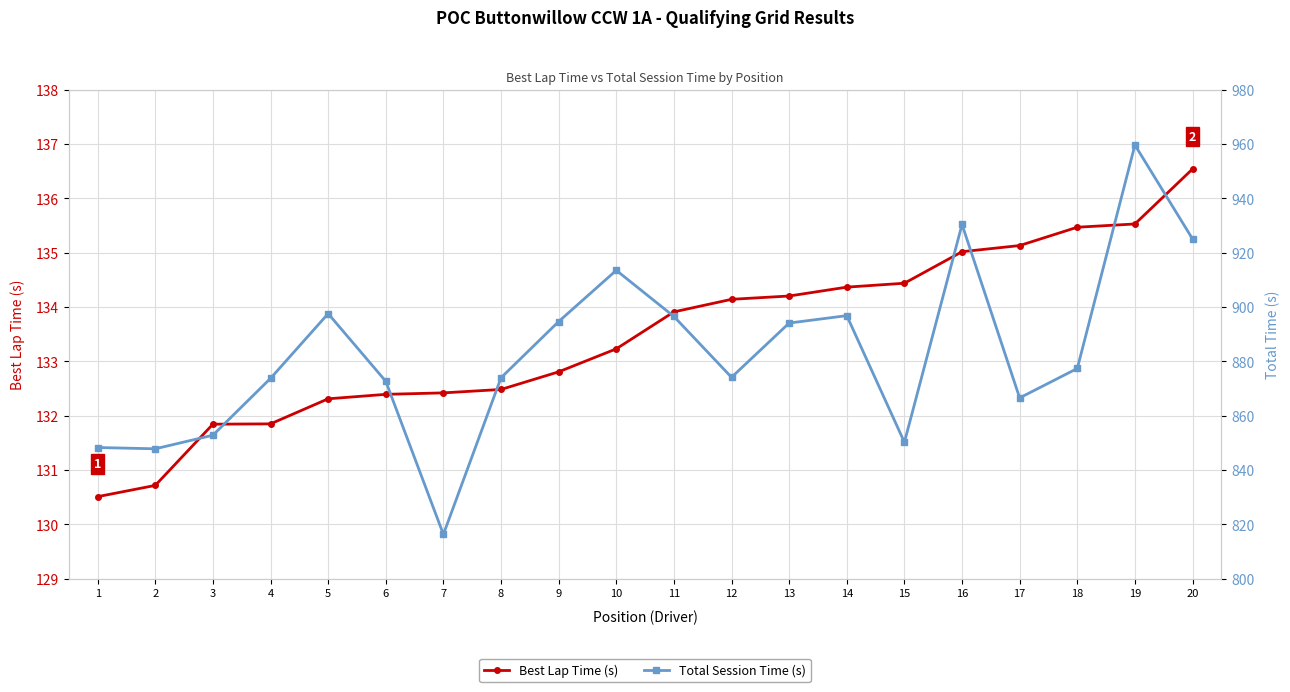

What is the total value across all series at 18?

1012.9